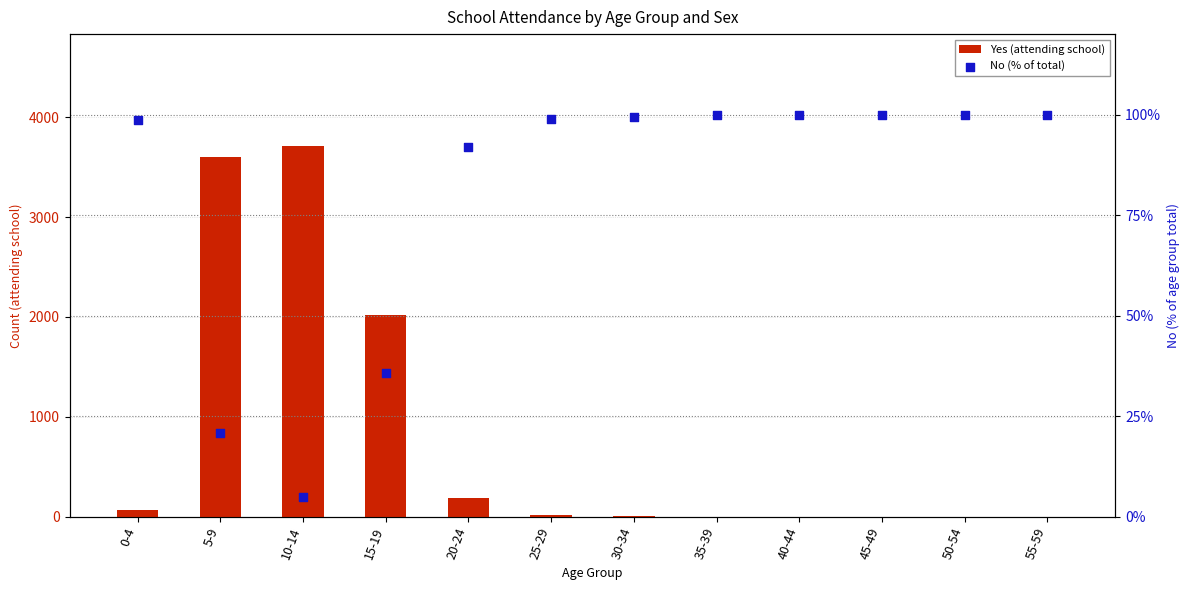

Which series reaches the minimum Y coordinate?

Yes (attending school)